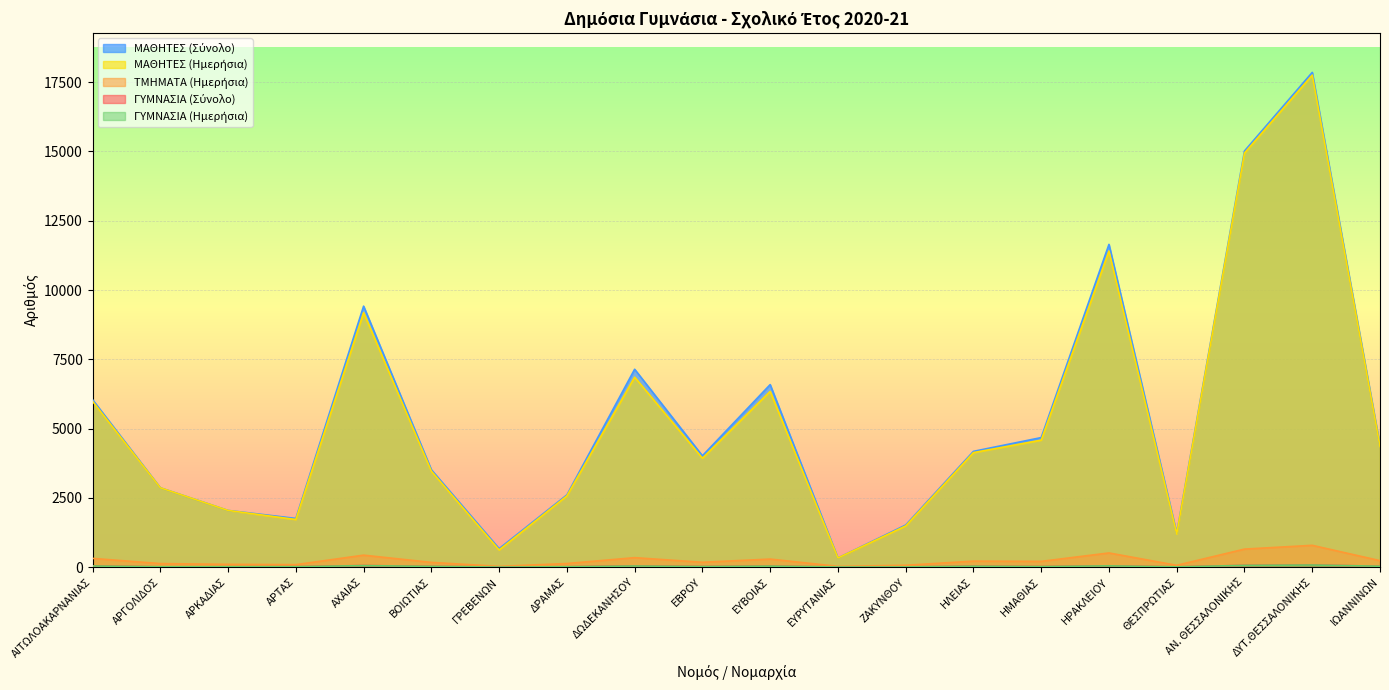

The value of ΓΥΜΝΑΣΙΑ (Ημερήσια) at ΑΡΤΑΣ is 29. True or false?

False